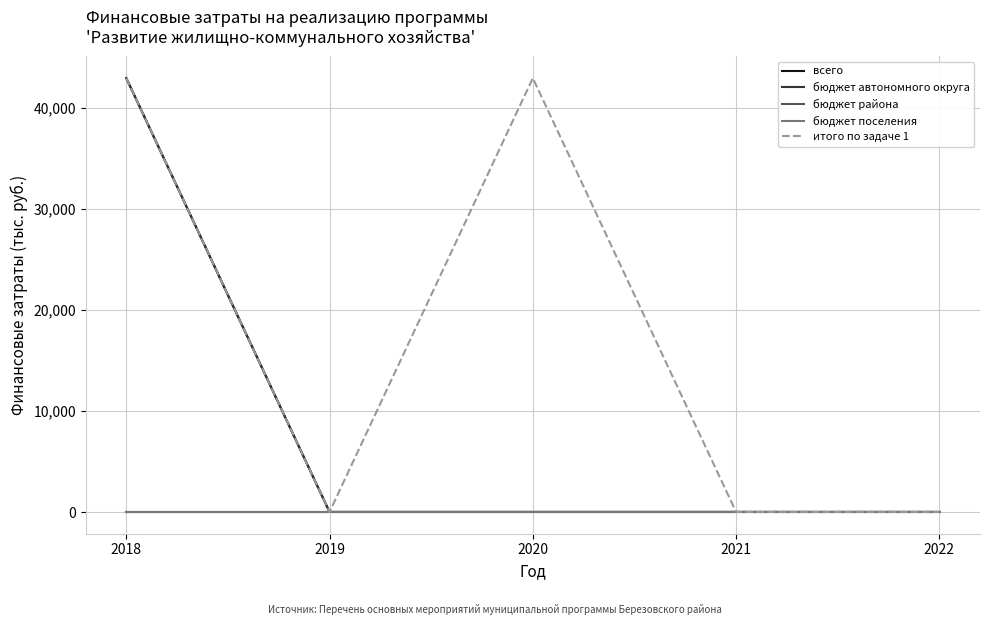

Is this an area chart (filled region under the line)?

No